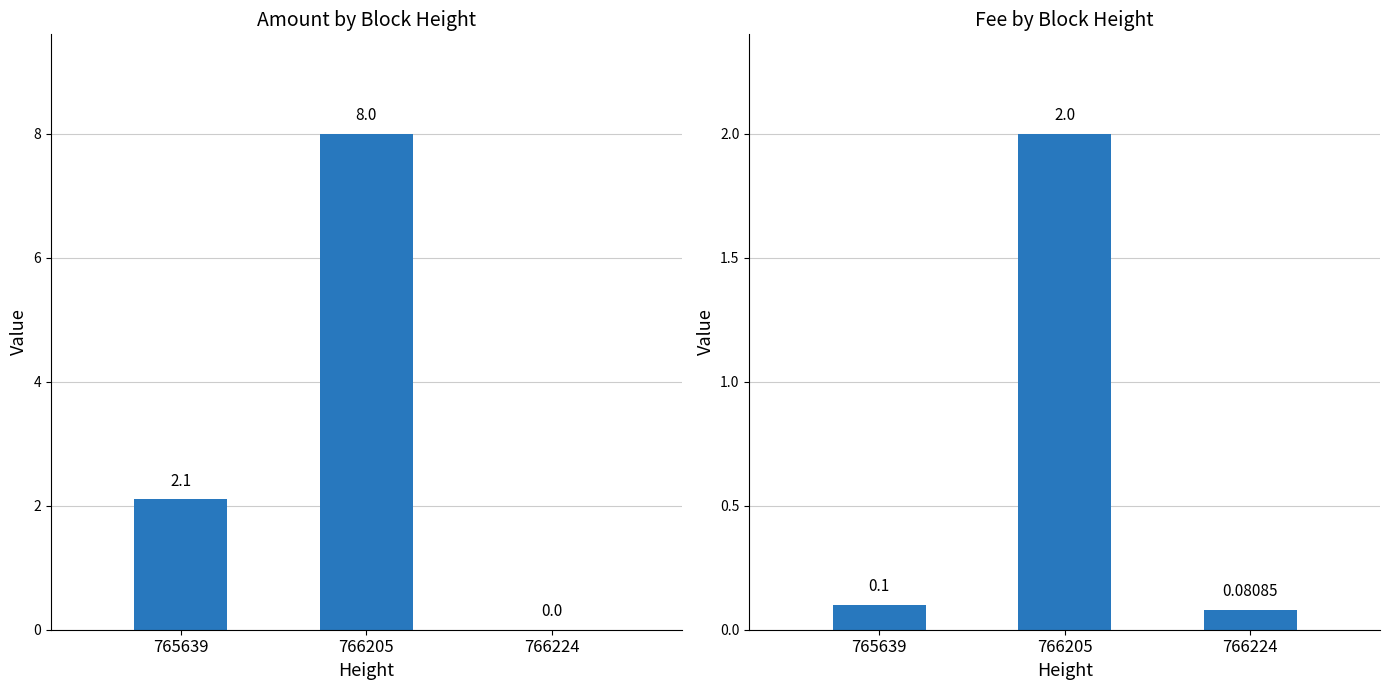

The Amount series shows 2.6 at 766205. True or false?

False